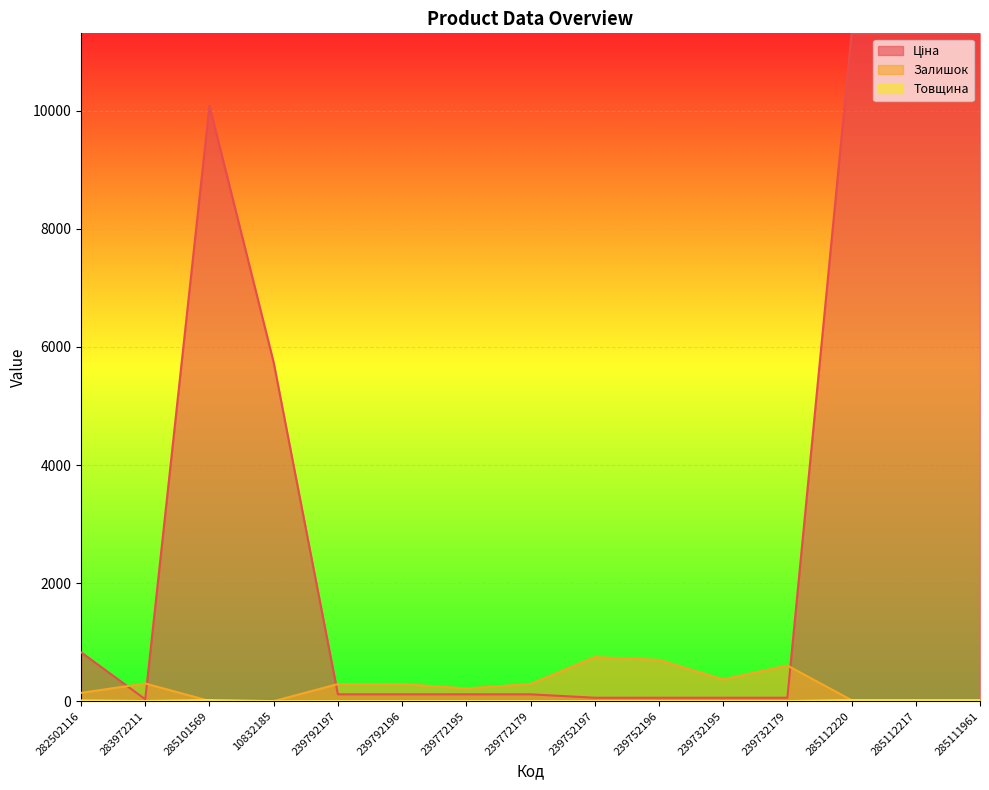

Which series has the largest total across all categories?

Ціна